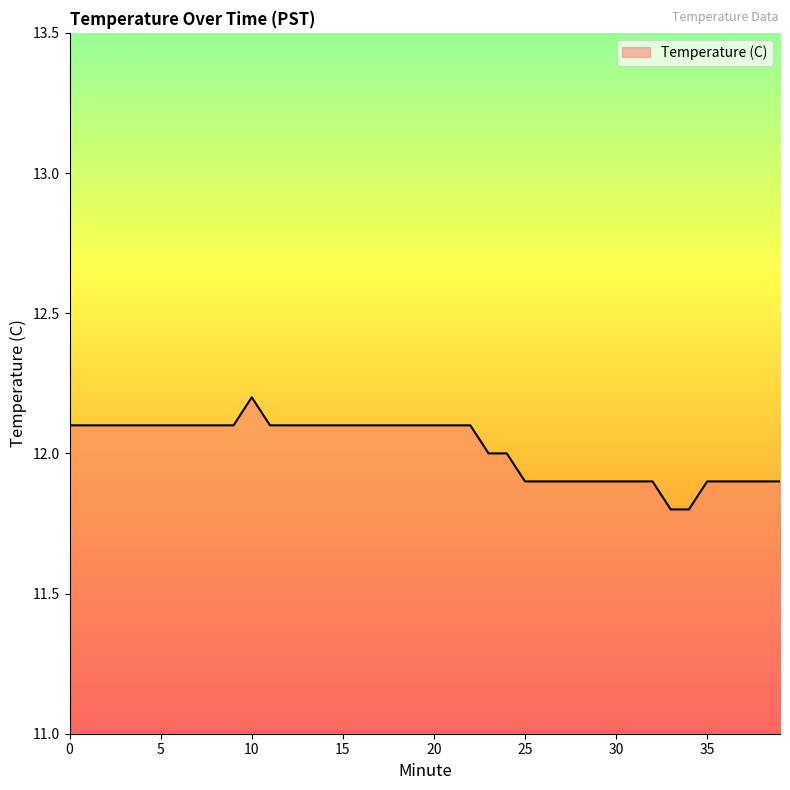

What is the smallest value displayed?

11.8